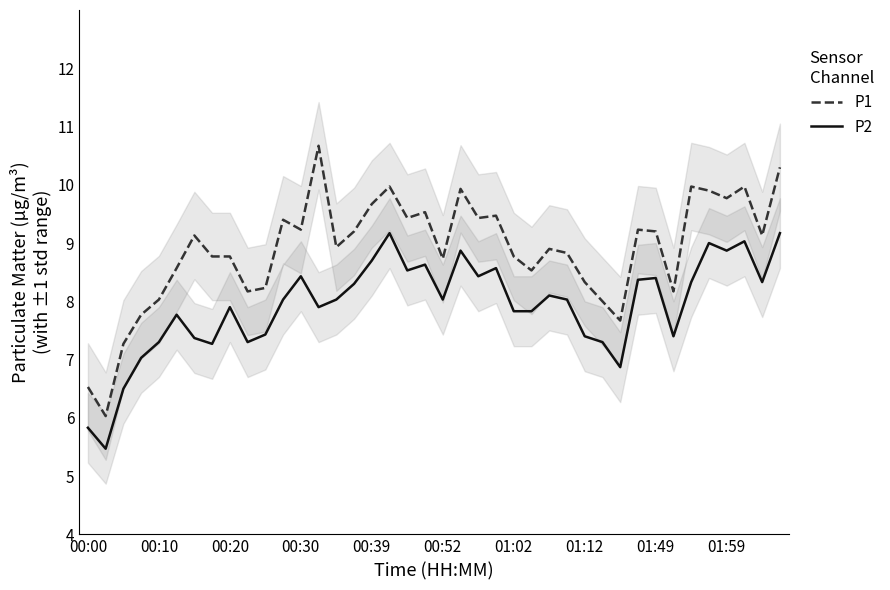

What are all the series names shown in the legend?

P1, P2